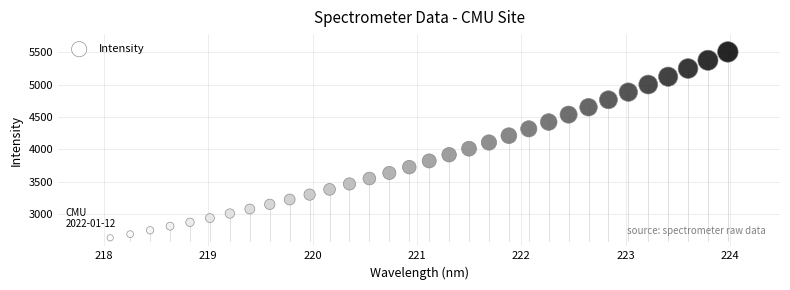

What is the range of Y values (max minus min)?

2873.6